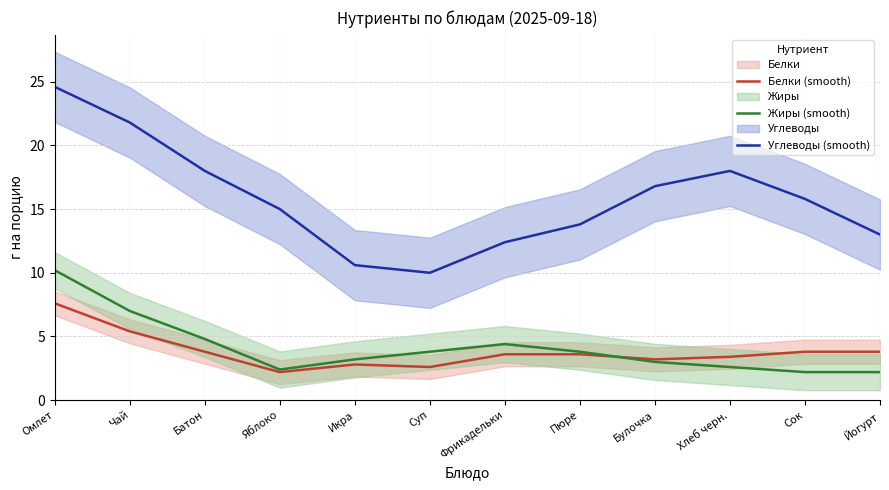

How many data points does each series have?

12